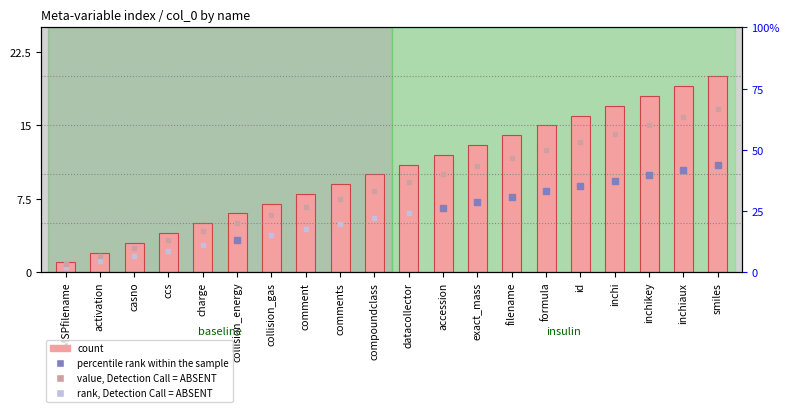

What is the ratio of the value at id to the value at comment?

2.0